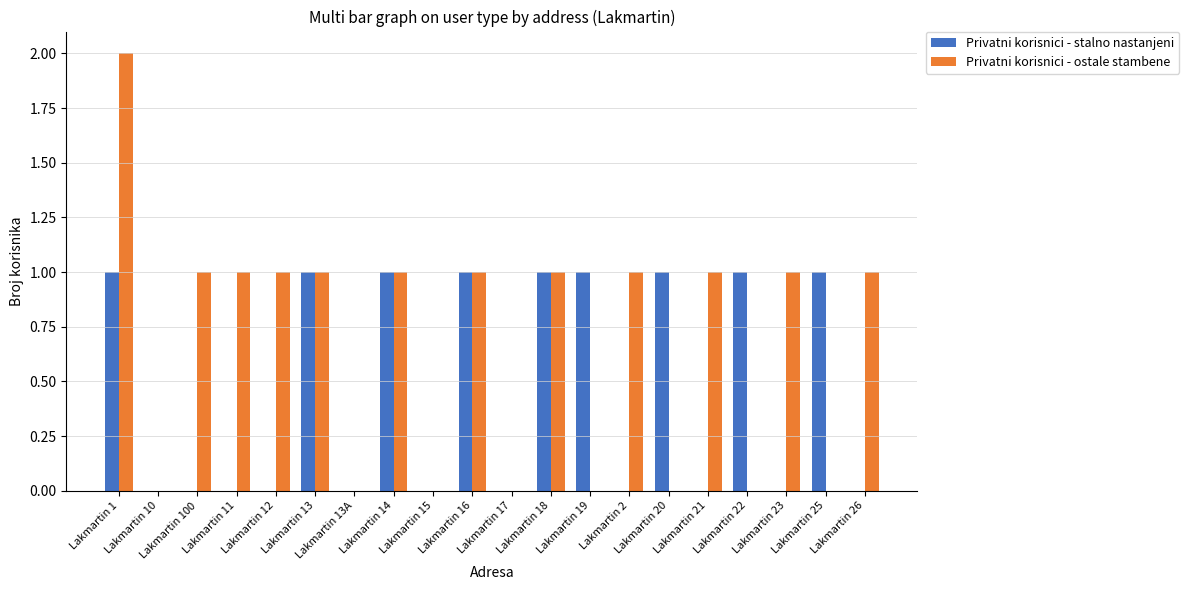

List the labels in order of Privatni korisnici - stalno nastanjeni value, smallest first.

Lakmartin 10, Lakmartin 100, Lakmartin 11, Lakmartin 12, Lakmartin 13A, Lakmartin 15, Lakmartin 17, Lakmartin 2, Lakmartin 21, Lakmartin 23, Lakmartin 26, Lakmartin 1, Lakmartin 13, Lakmartin 14, Lakmartin 16, Lakmartin 18, Lakmartin 19, Lakmartin 20, Lakmartin 22, Lakmartin 25